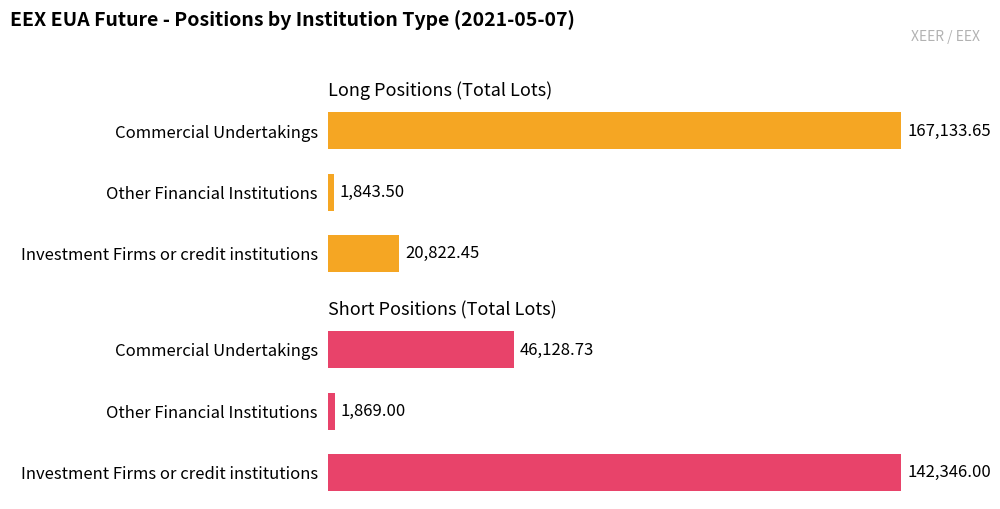

At Other Financial Institutions, list the series in order from largest to smallest.

Short, Long